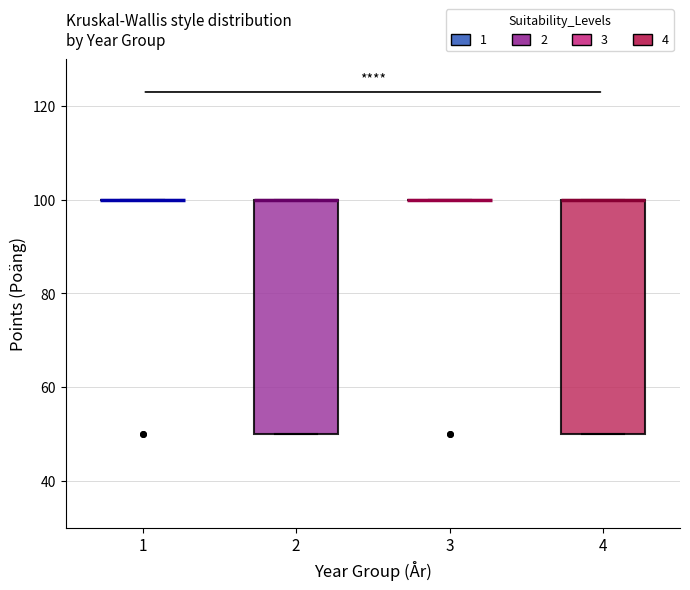

Where is the upper edge of the box at x = 4 on the y-axis? The values are not printed on the chart, so give them approximately, as read against the axis.

100